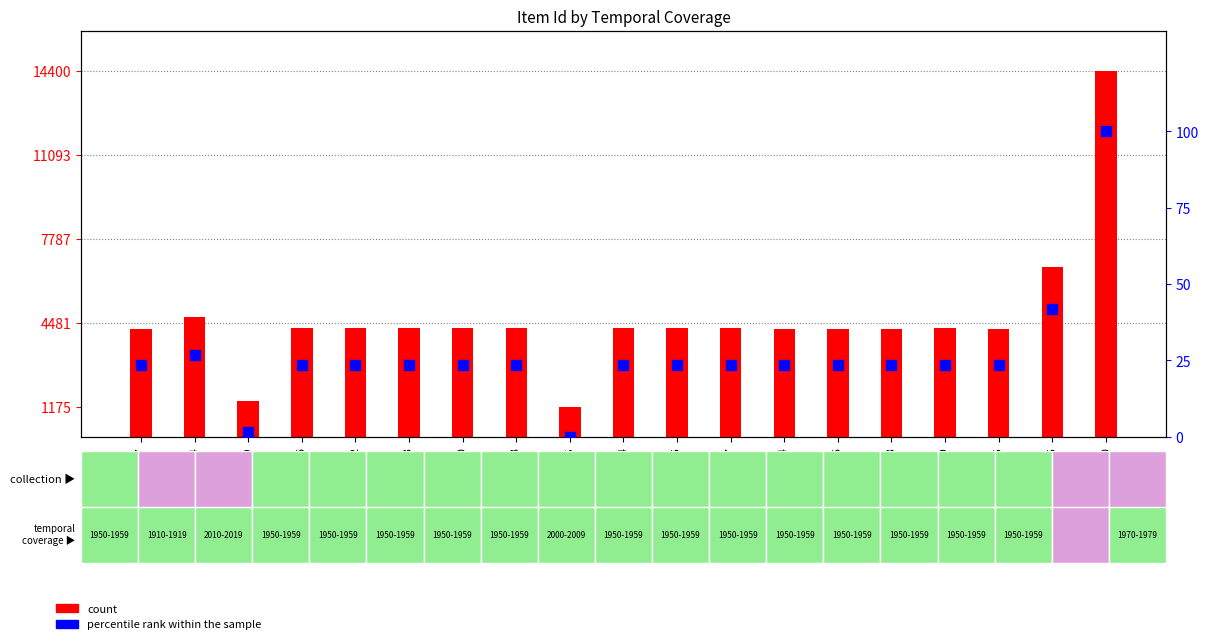

Approximately how many times larger is the value at 4262 compared to 4267?

1.0